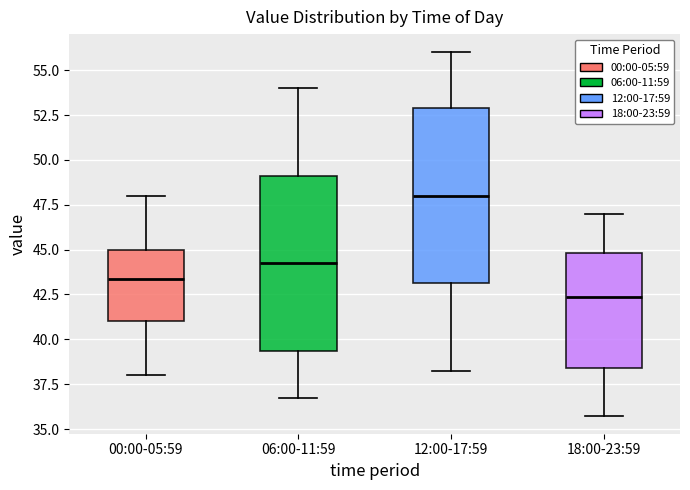

Where does the median line of the box for 18:00-23:59 sit on the y-axis? The values are not printed on the chart, so give them approximately, as read against the axis.

42.5